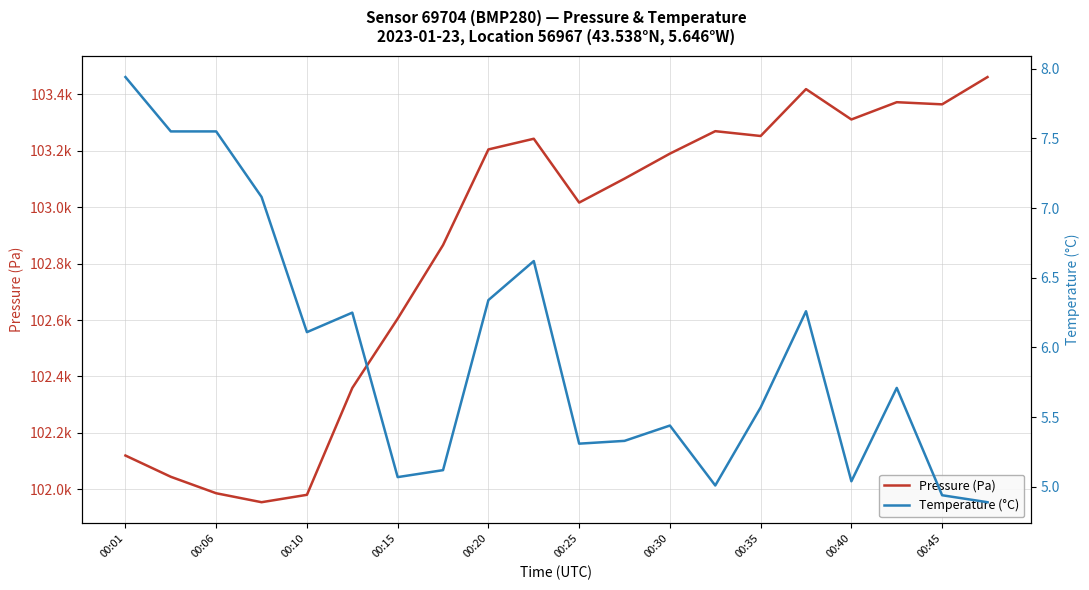

What is the approximate value of Pressure (Pa) at 00:06?

101985.5